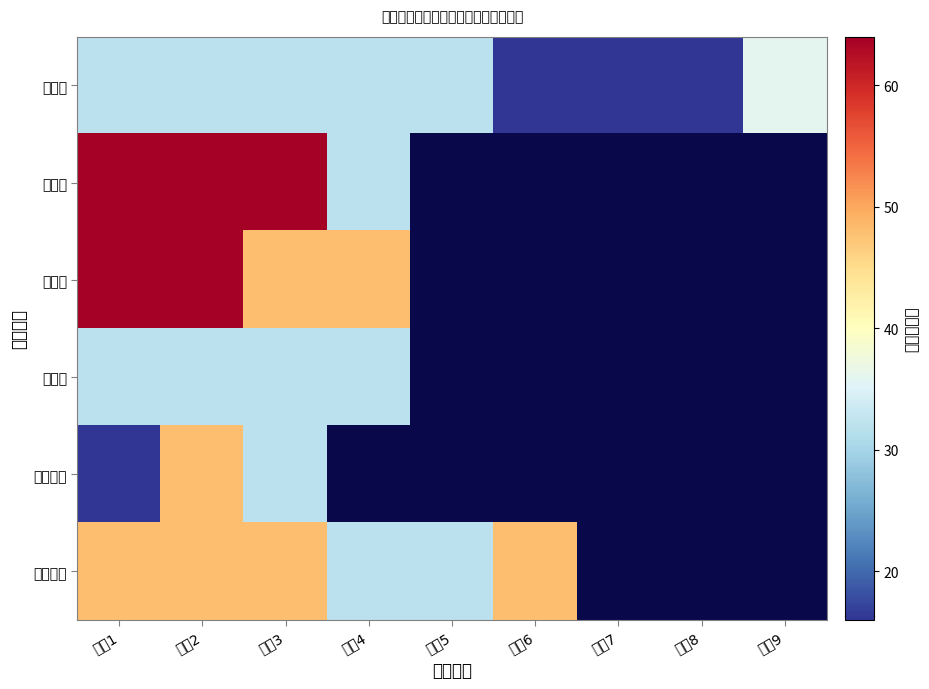

What is the greatest value displayed?

64.0